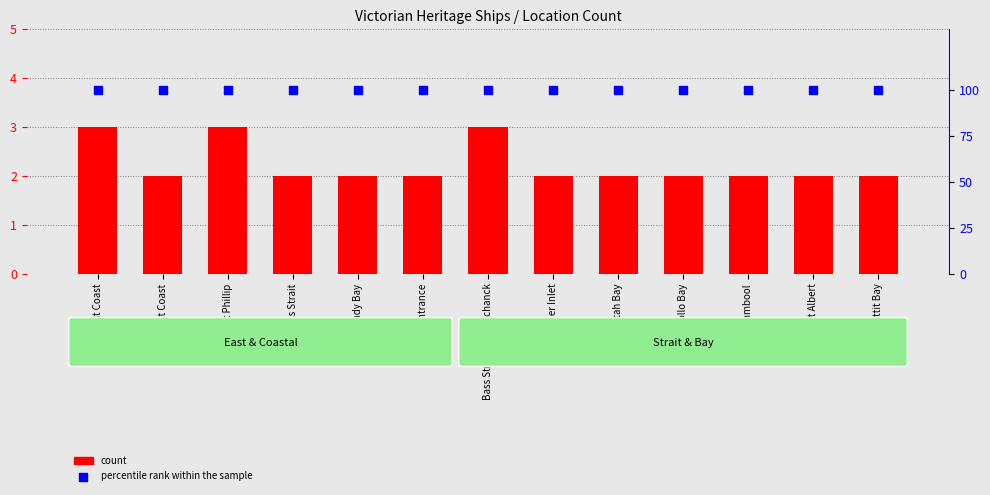

Is the value of count at Warrnambool greater than the value of percentile rank within the sample at Port Phillip?

No